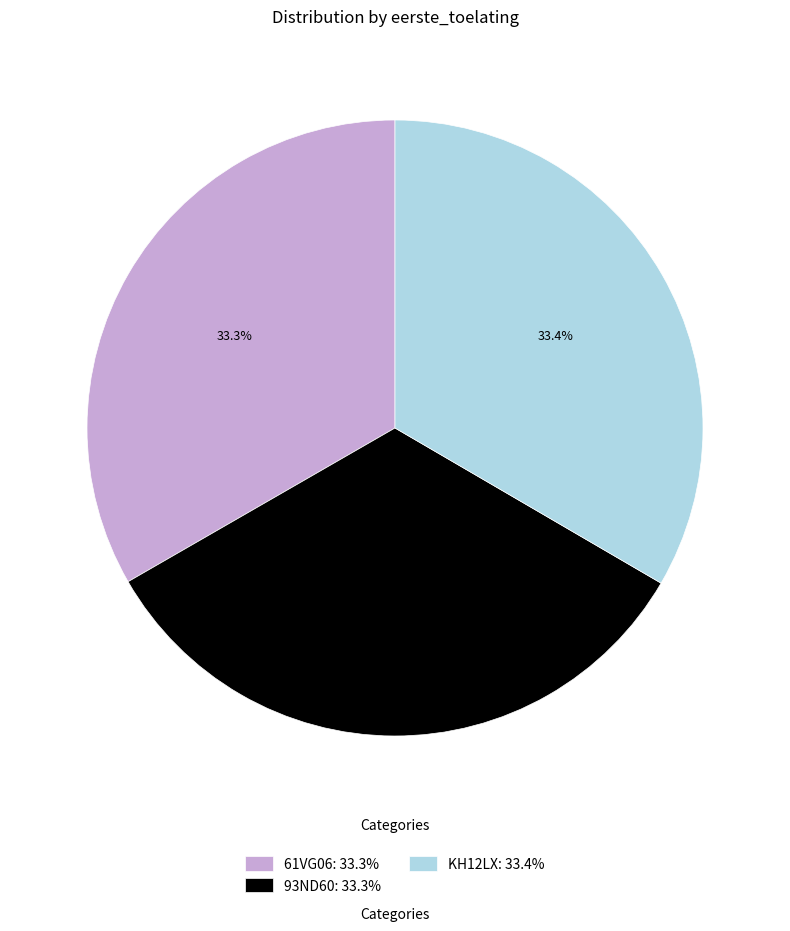

To the nearest percent, what percentage of the pie is 93ND60?

33%